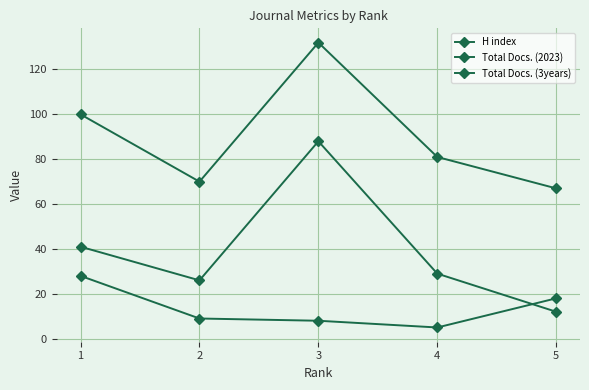

True or false: Total Docs. (2023) has more than 2 points higher than both neighbors.

False